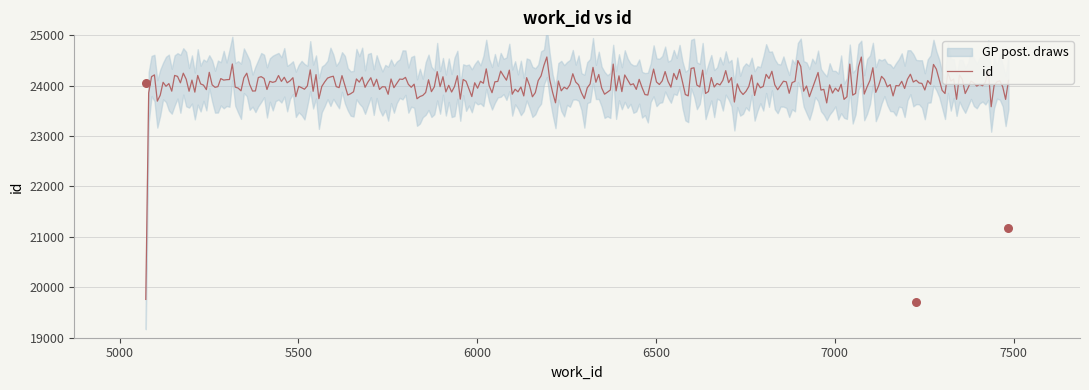

Between 7486 and 7226, which is larger?

7486